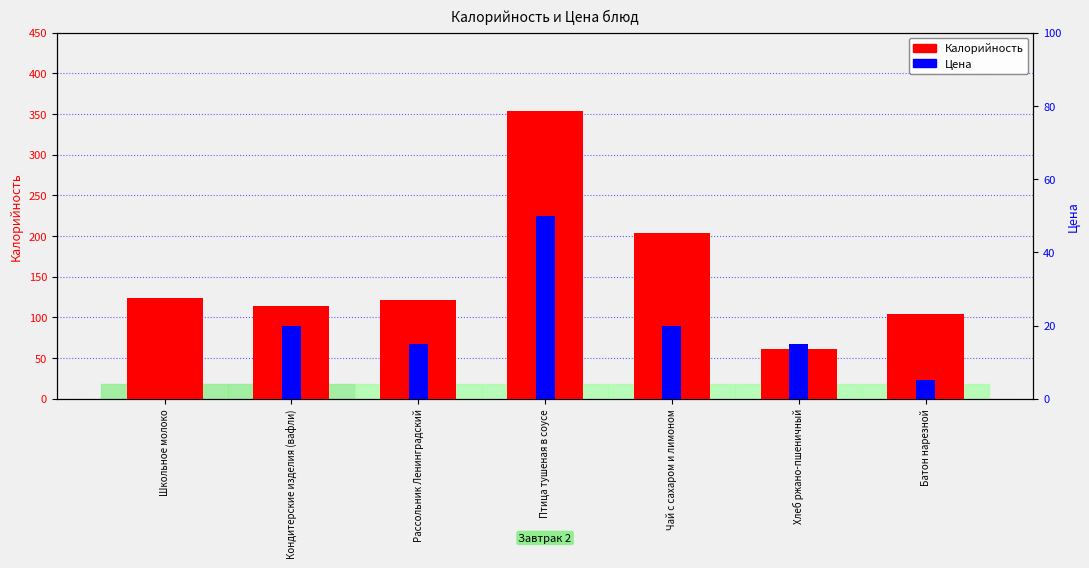

At which label does Цена first exceed 15?

Кондитерские изделия (вафли)